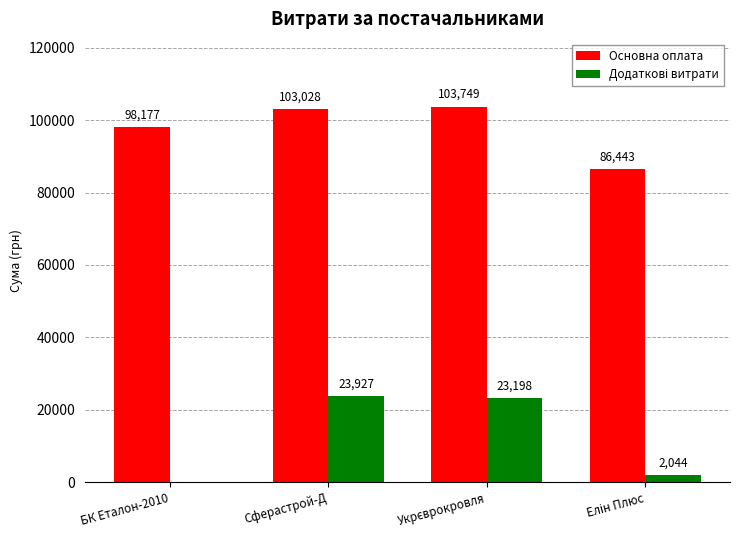

True or false: Основна оплата has a value of 98176.9 at БК Еталон-2010.

True